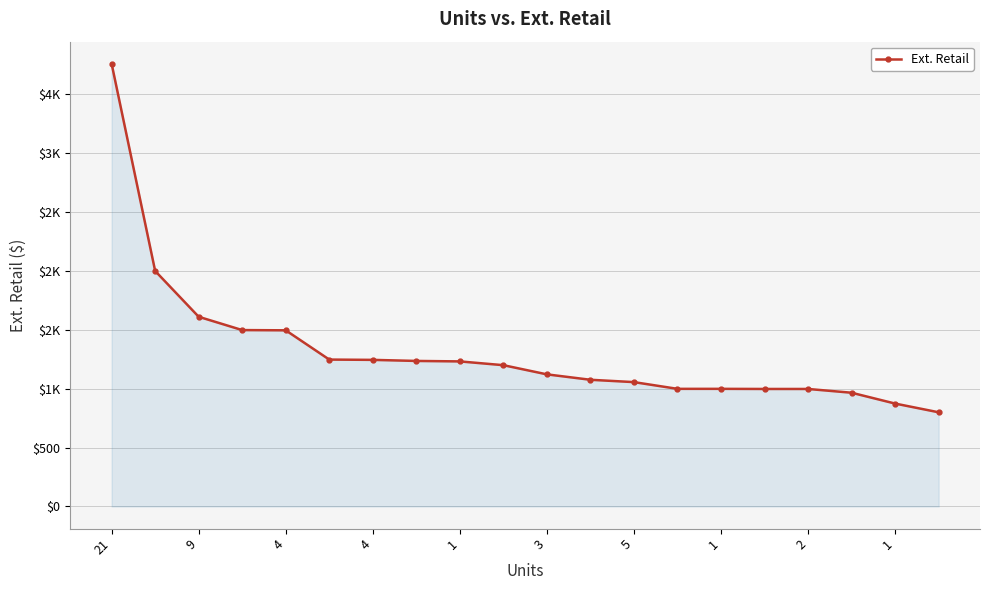

Reading left to right, transcribe all the data shown in this chart.

3759.0	2000.0	1611.0	1498.0	1496.0	1247.5	1245.0	1236.0	1232.0	1199.9	1122.0	1076.0	1056.2	999.0	999.0	998.0	998.0	966.0	874.0	799.9